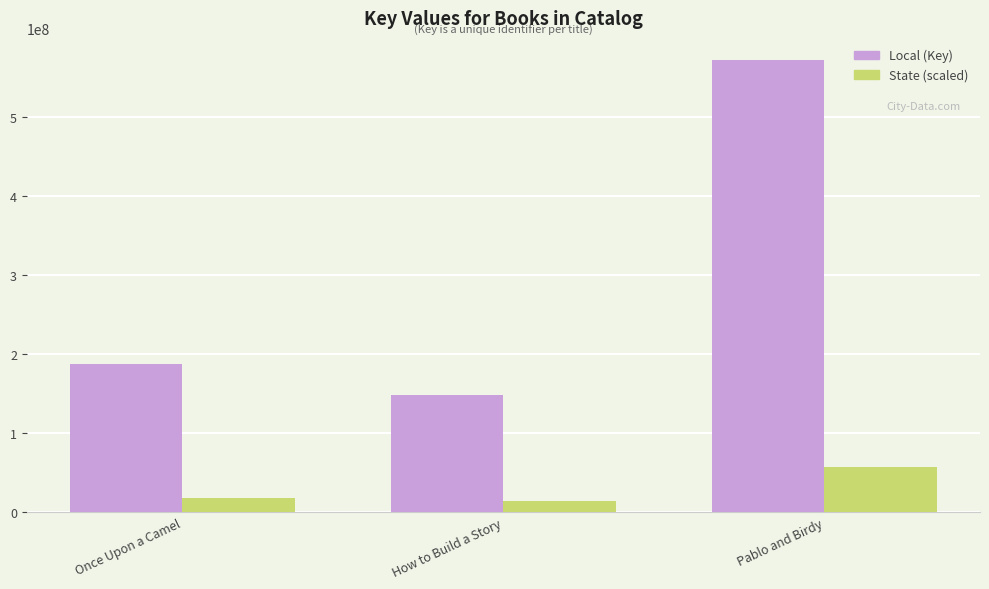

Where is Local (Key) nearest to the value 359368878?

Once Upon a Camel